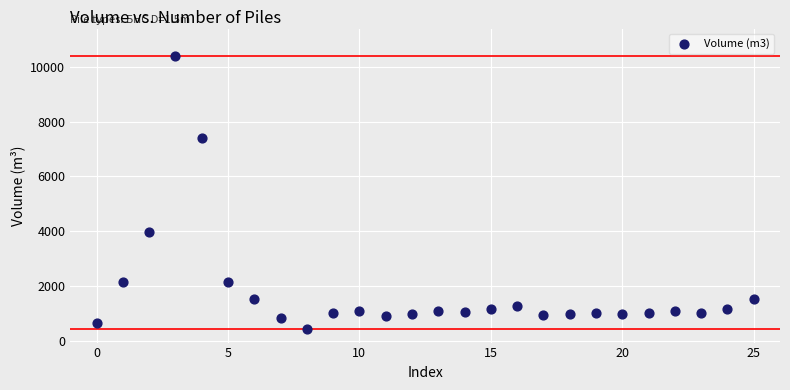

What Y value in the scatter plot is closest to 5415?

3983.5